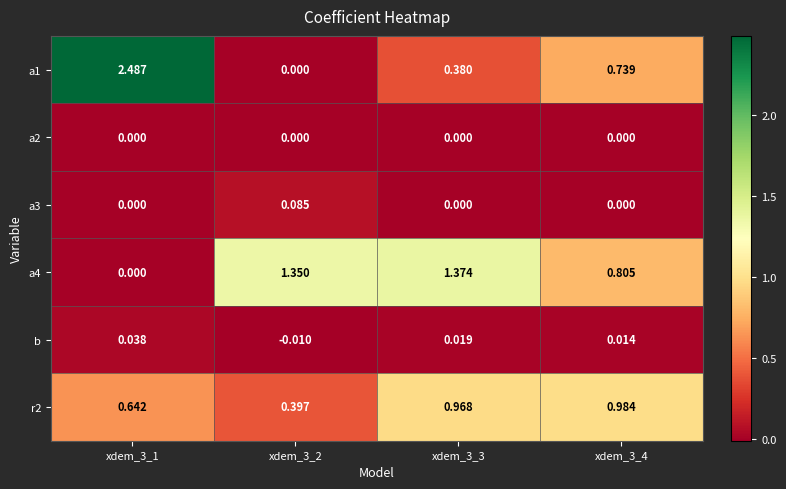

Which series has the largest total across all categories?

a1